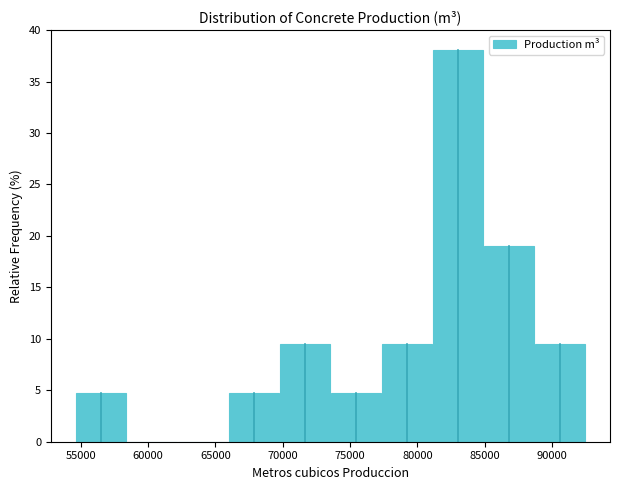

How tall is the bar that spans 85000 to 88500 on the x-axis? Neither the bar edges nor the heights are printed on the chart, so give them approximately, as read against the axes.

19.0